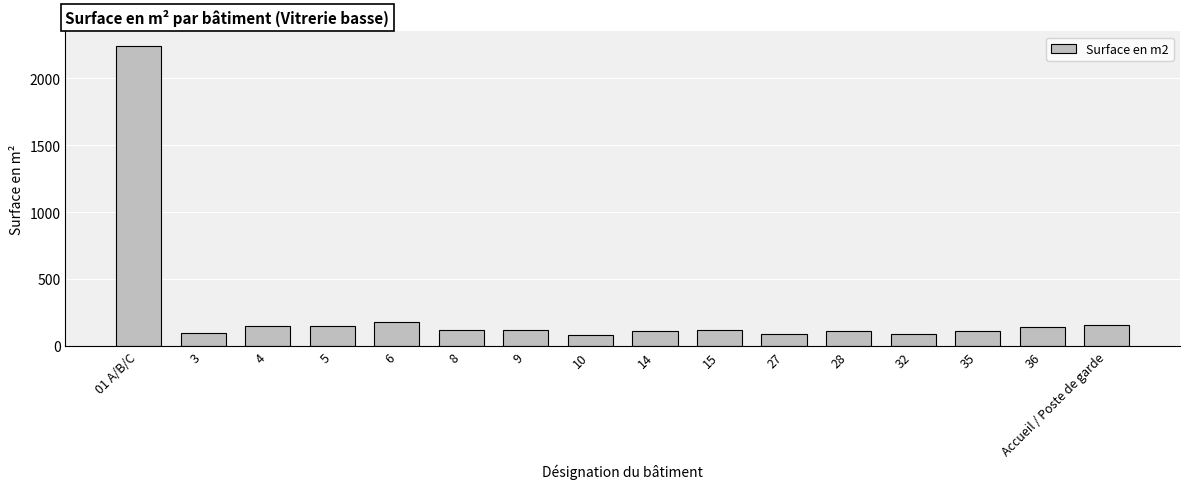

What is the change in value from 6 to 32?

-88